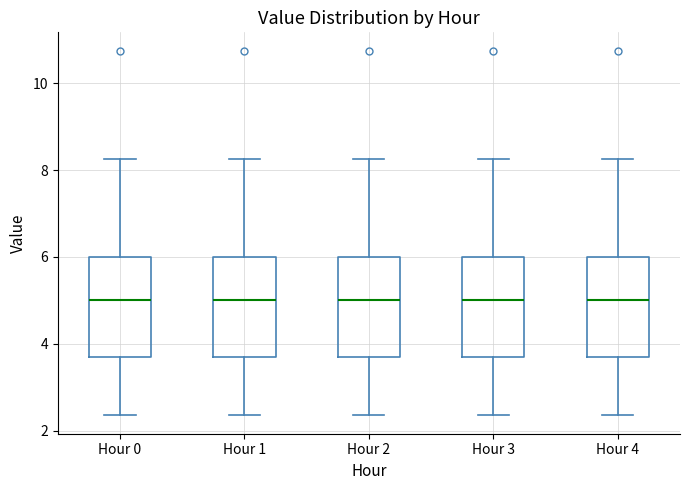

Where is the lower edge of the box for Hour 1 on the y-axis? The values are not printed on the chart, so give them approximately, as read against the axis.

3.8